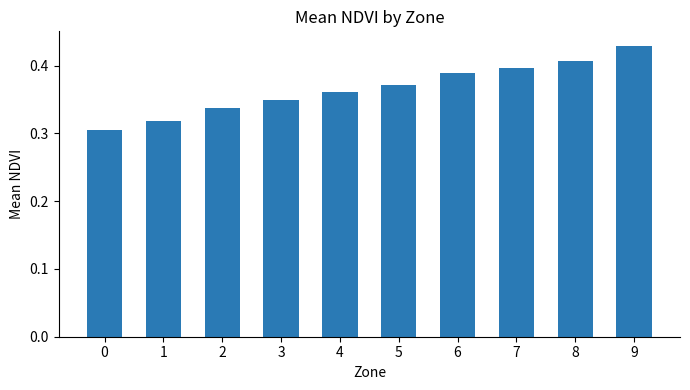

What is the sum of the values at 4 and 1?

0.7